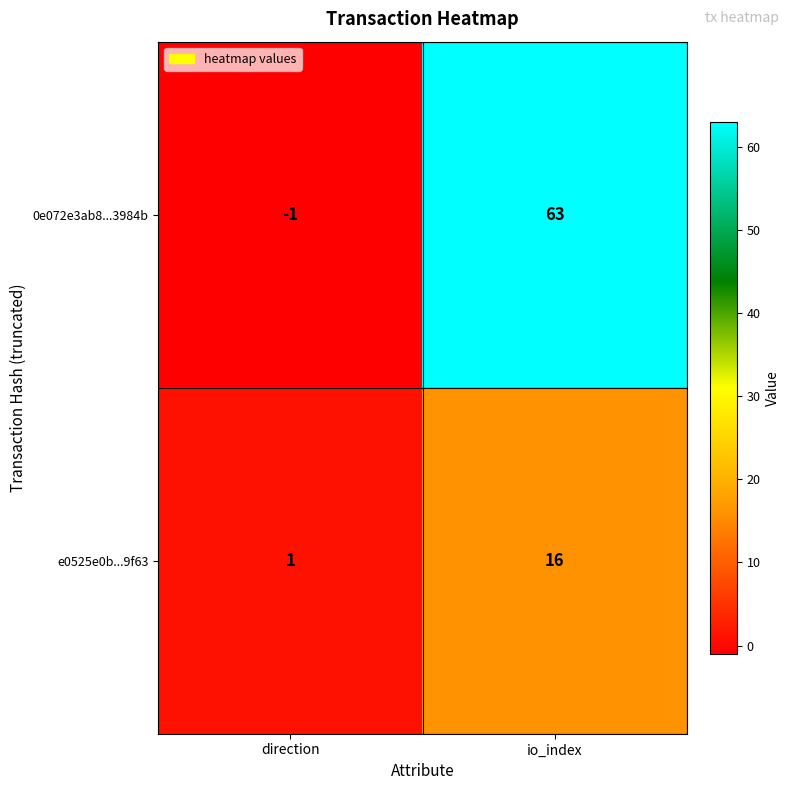

Which series has the widest spread of values?

0e072e3ab8...3984b